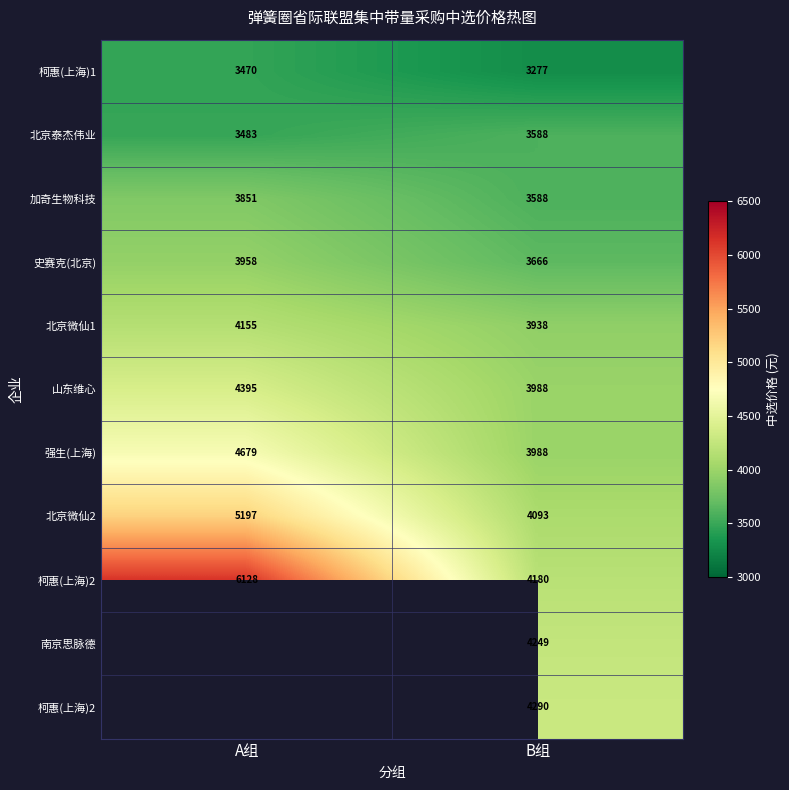

What is the total value across all series at B组?

42845.0